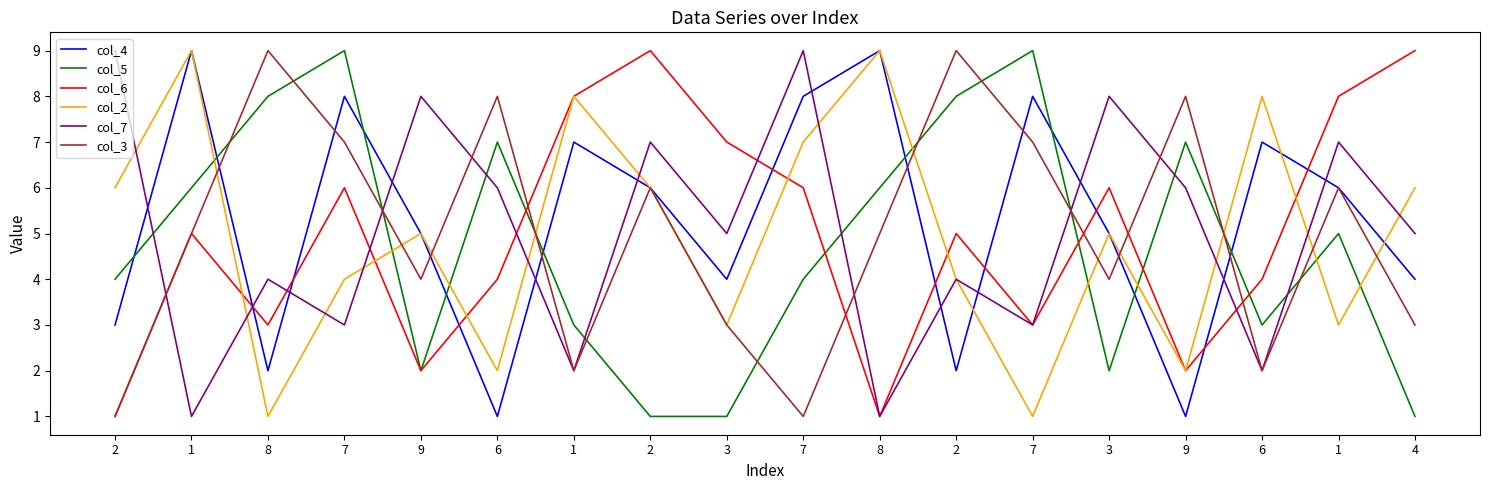

Is this an area chart (filled region under the line)?

No